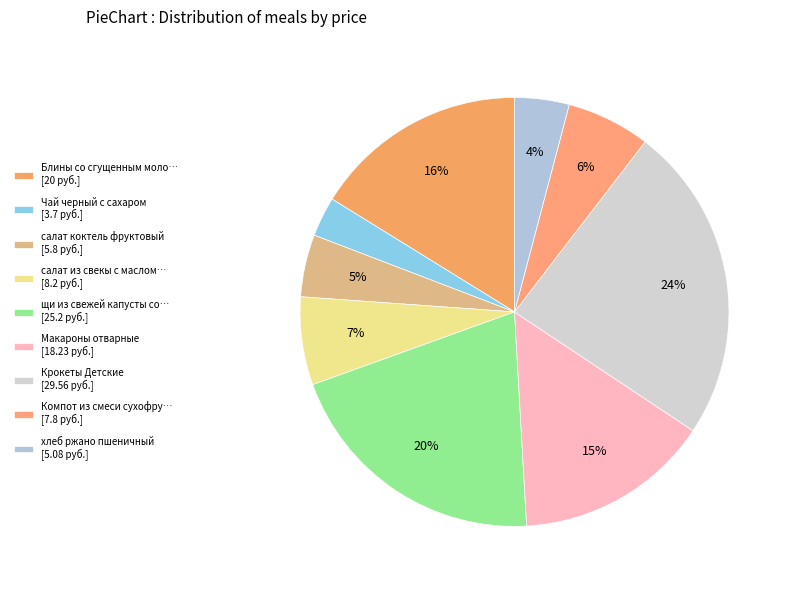

How many slices are in this pie chart?

9